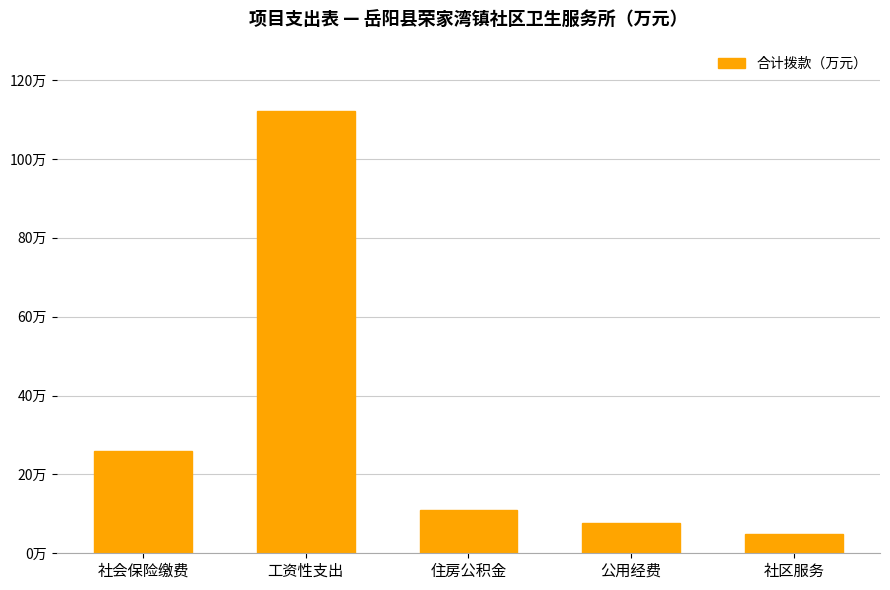

Rank the categories by value from highest to lowest.

工资性支出, 社会保险缴费, 住房公积金, 公用经费, 社区服务